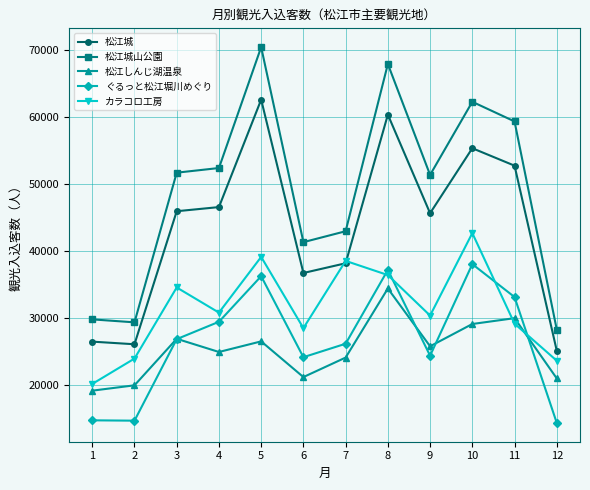

At 4, list the series in order from smallest to largest.

松江しんじ湖温泉, ぐるっと松江堀川めぐり, カラコロ工房, 松江城, 松江城山公園